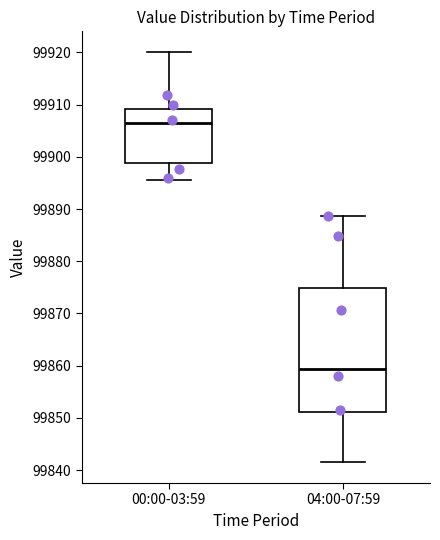

Which box is the tallest, from its lower edge to its upper edge?

04:00-07:59